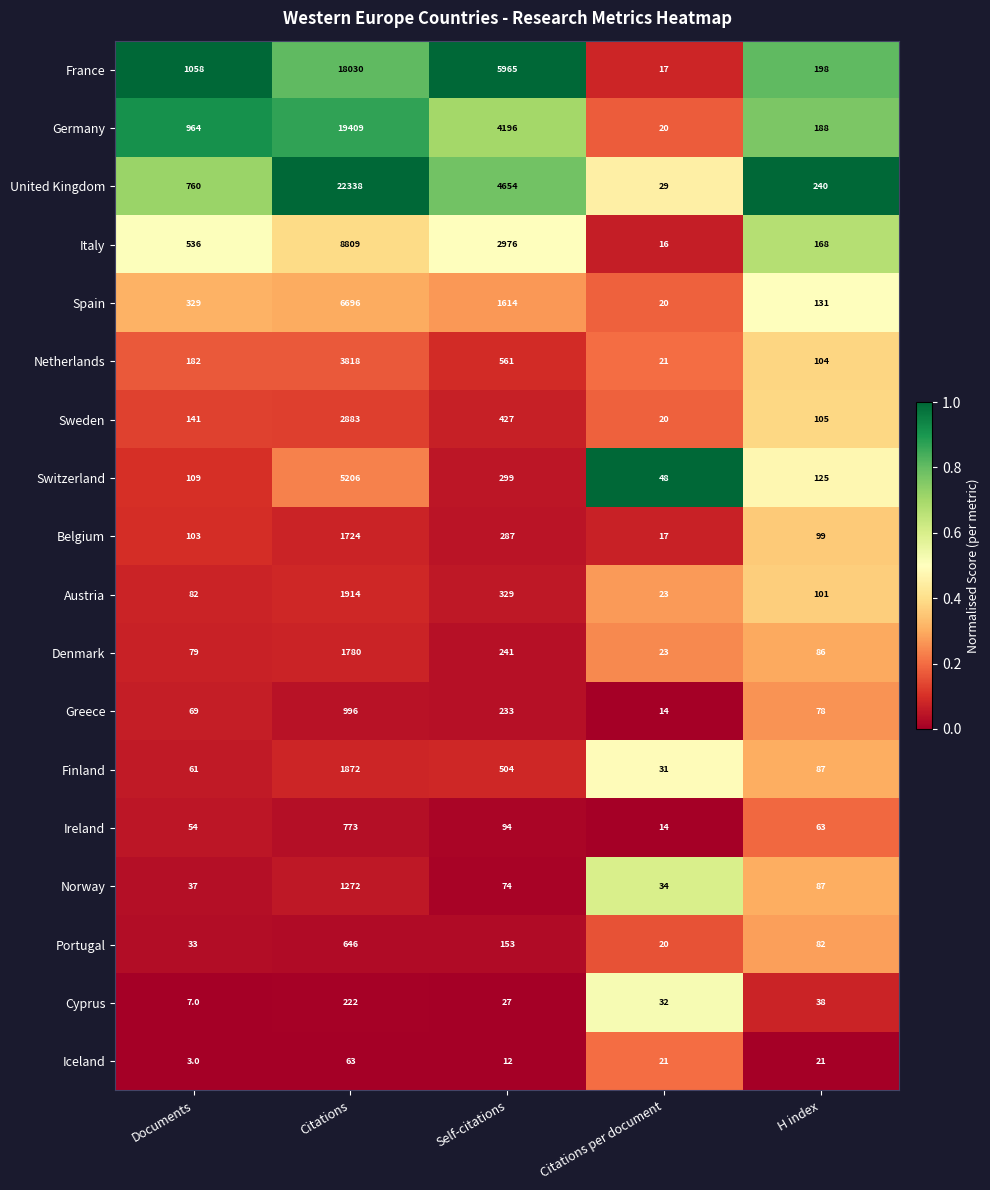

What is the approximate value of Belgium at Self-citations?

287